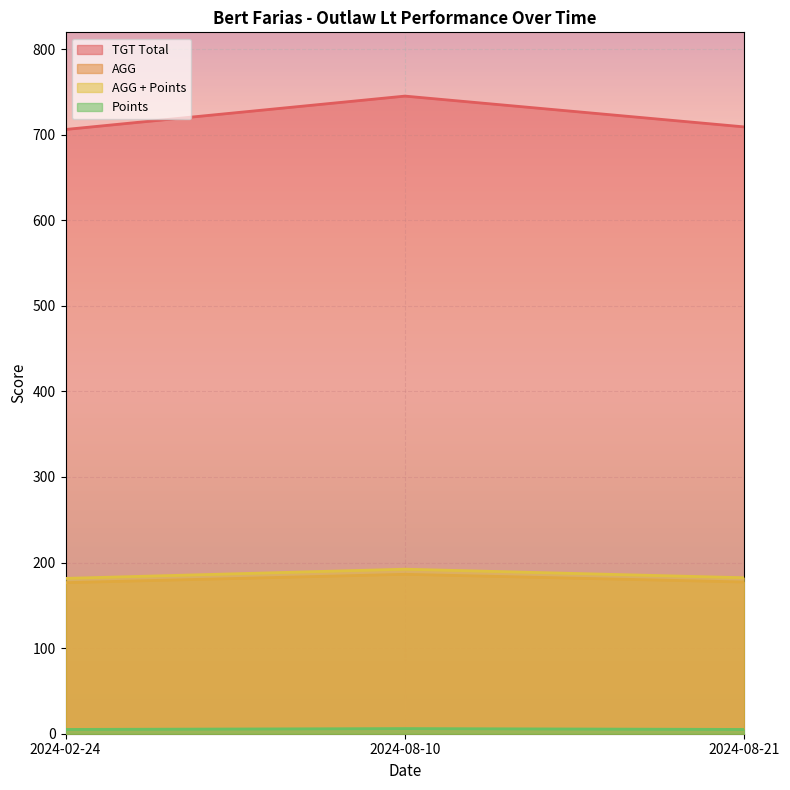

How many categories are shown in the chart?

3